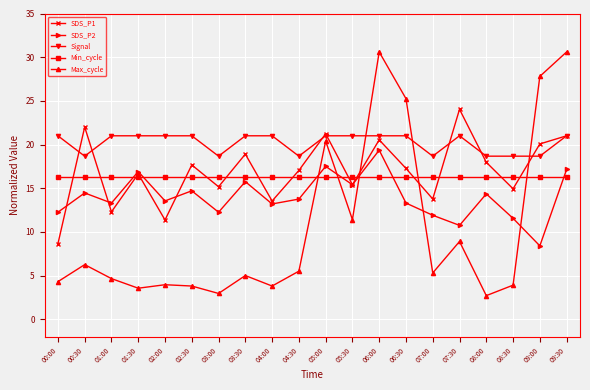

Which series has the largest range (max minus min)?

Max_cycle